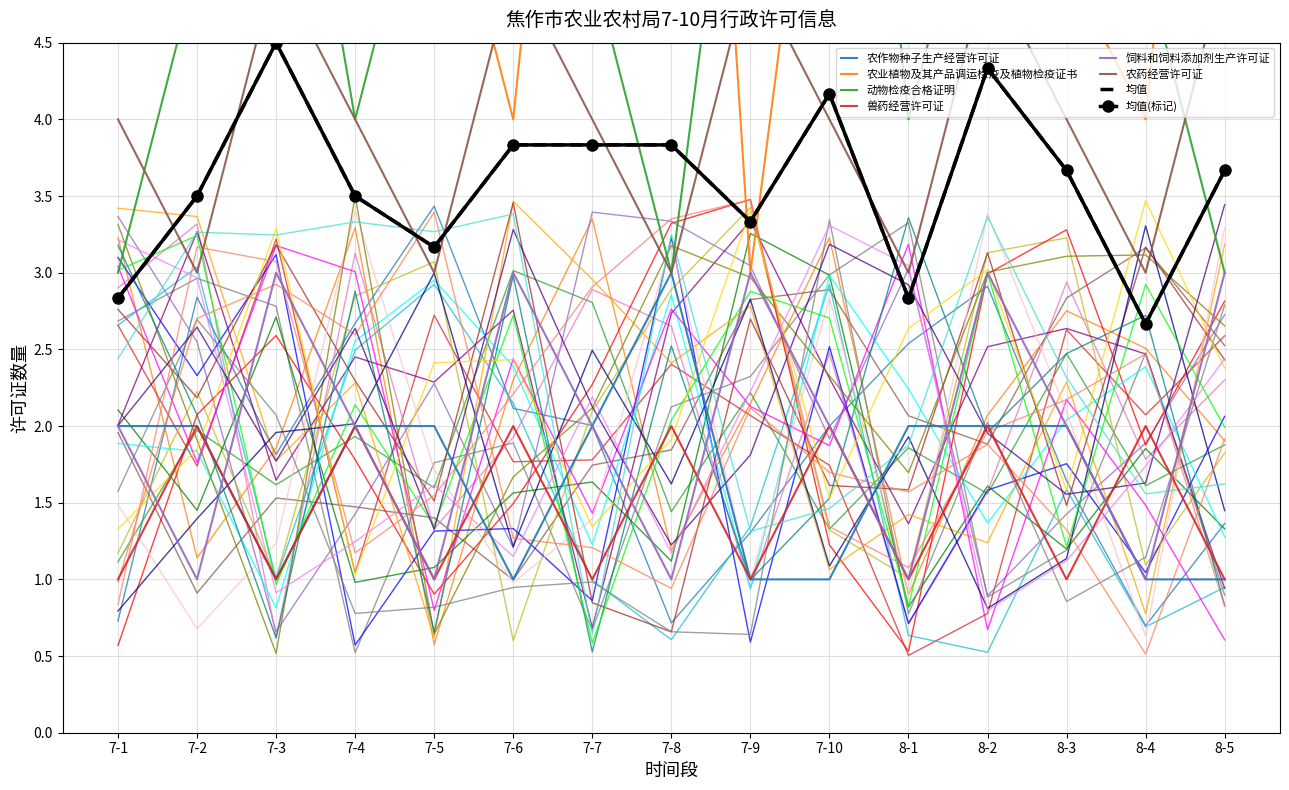

Which series has the largest range (max minus min)?

农业植物及其产品调运检疫及植物检疫证书